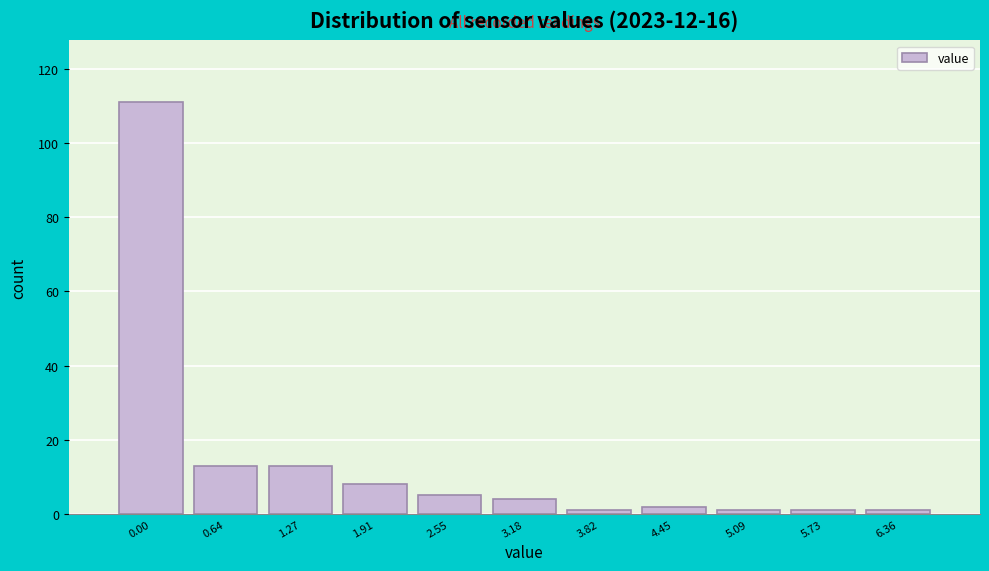

Reading left to right, transcribe all the data shown in this chart.

111	13	13	8	5	4	1	2	1	1	1